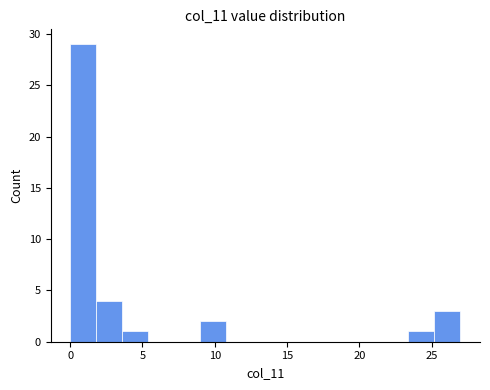

Read against the x-axis, roughly where is the centre of the tallest bar?

1.0